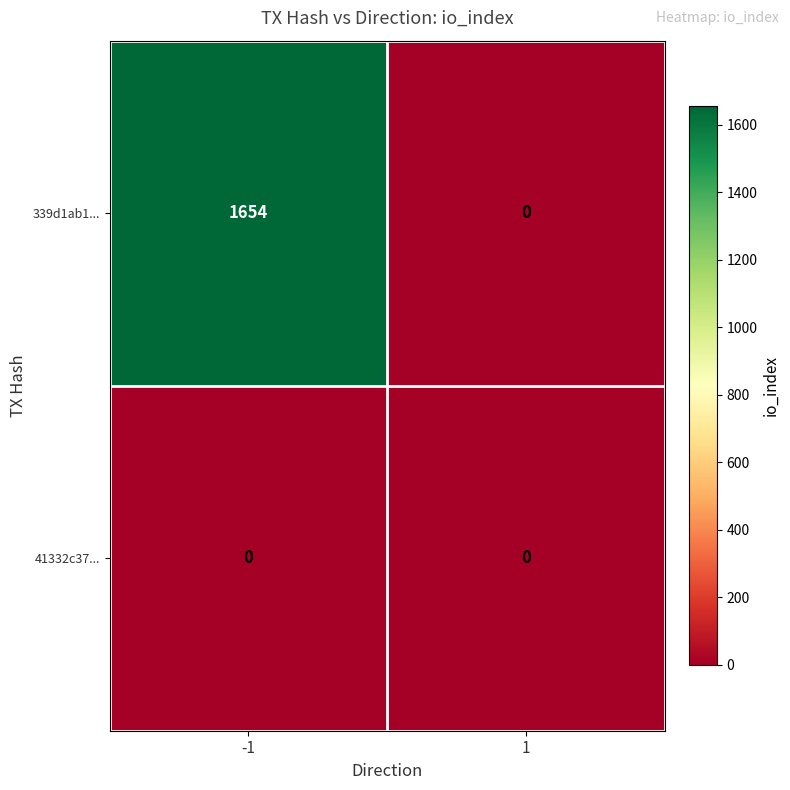

Between -1 and 1, which series saw the biggest shift?

339d1ab1...